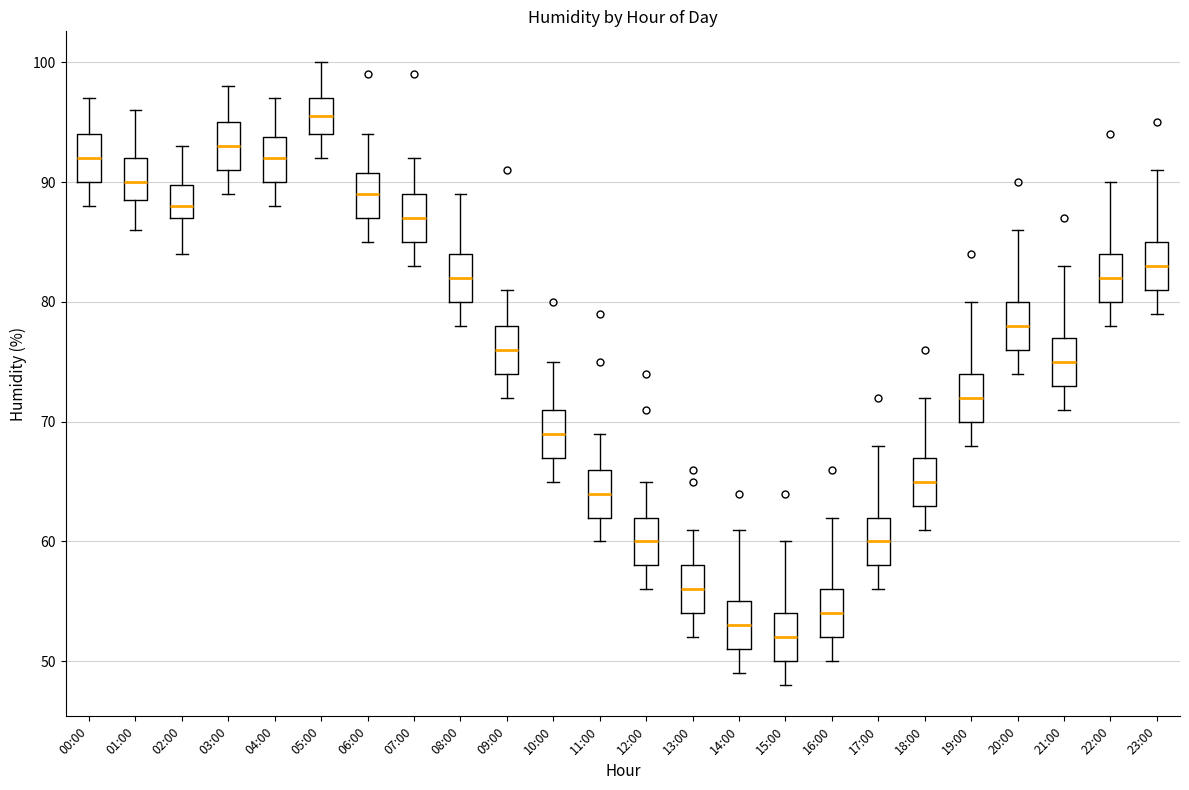

Reading left to right, transcribe this box plot: for each box, give where its median line is, the range the box spans, and where its two whiskers end, as read against the y-axis. The values are not printed on the chart, so give them approximately, as read against the axis.

00:00: median 92, box 90 to 94, whiskers 88 to 97
01:00: median 90, box 89 to 92, whiskers 86 to 96
02:00: median 88, box 87 to 90, whiskers 84 to 93
03:00: median 93, box 91 to 95, whiskers 89 to 98
04:00: median 92, box 90 to 94, whiskers 88 to 97
05:00: median 96, box 94 to 97, whiskers 92 to 100
06:00: median 89, box 87 to 91, whiskers 85 to 94
07:00: median 87, box 85 to 89, whiskers 83 to 92
08:00: median 82, box 80 to 84, whiskers 78 to 89
09:00: median 76, box 74 to 78, whiskers 72 to 81
10:00: median 69, box 67 to 71, whiskers 65 to 75
11:00: median 64, box 62 to 66, whiskers 60 to 69
12:00: median 60, box 58 to 62, whiskers 56 to 65
13:00: median 56, box 54 to 58, whiskers 52 to 61
14:00: median 53, box 51 to 55, whiskers 49 to 61
15:00: median 52, box 50 to 54, whiskers 48 to 60
16:00: median 54, box 52 to 56, whiskers 50 to 62
17:00: median 60, box 58 to 62, whiskers 56 to 68
18:00: median 65, box 63 to 67, whiskers 61 to 72
19:00: median 72, box 70 to 74, whiskers 68 to 80
20:00: median 78, box 76 to 80, whiskers 74 to 86
21:00: median 75, box 73 to 77, whiskers 71 to 83
22:00: median 82, box 80 to 84, whiskers 78 to 90
23:00: median 83, box 81 to 85, whiskers 79 to 91